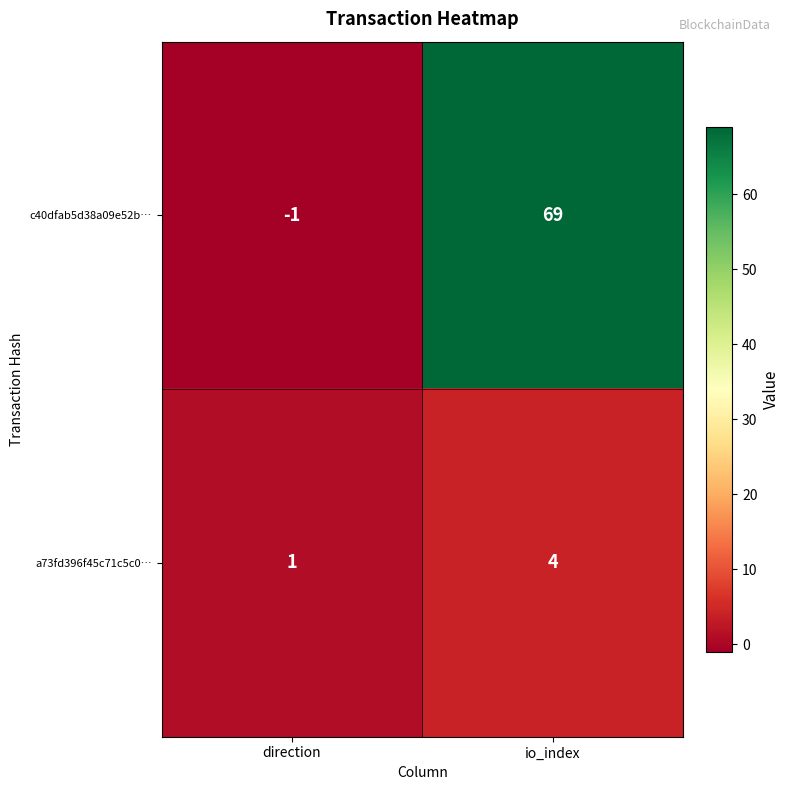

What is the maximum value shown in the chart?

69